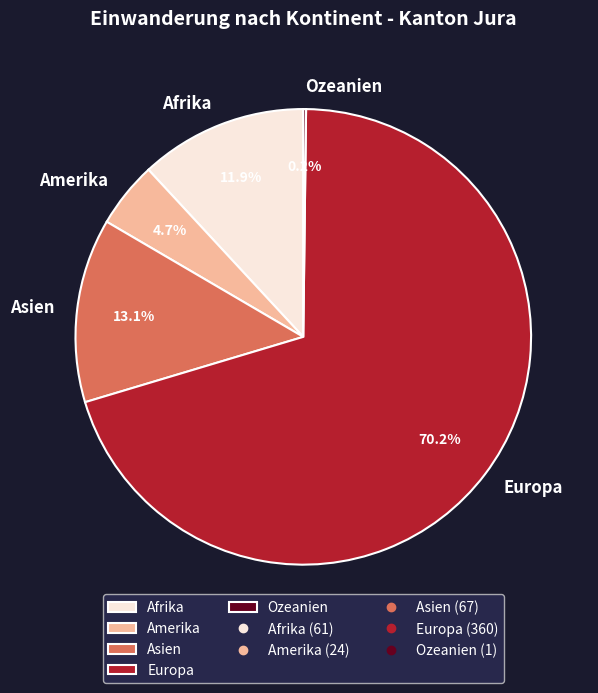

How much of the chart is everything except Amerika?

95.3%